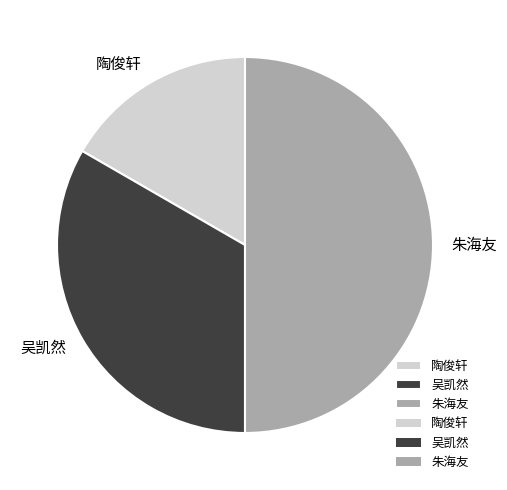

Rank the categories by value from lowest to highest.

陶俊轩, 吴凯然, 朱海友